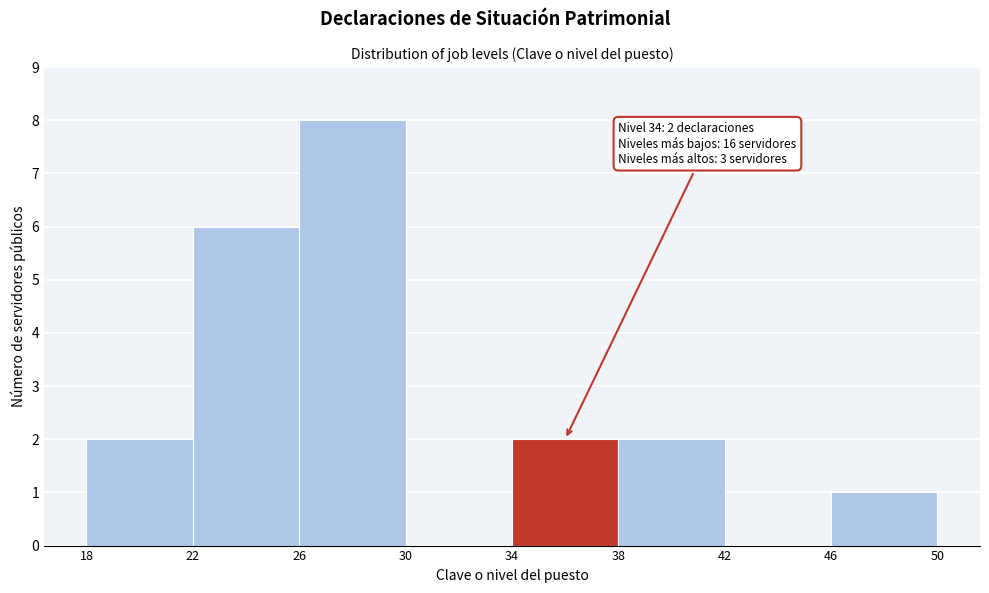

Over which range of the x-axis is the bar tallest?

26 to 30